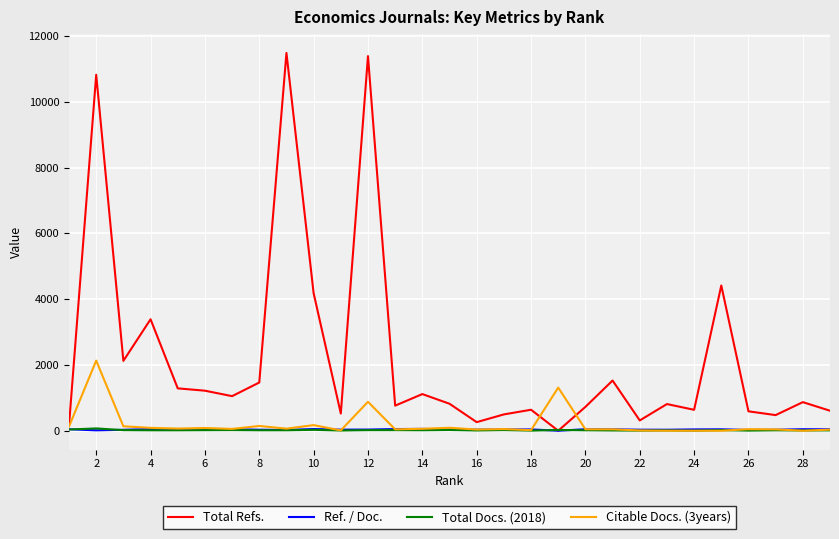

Which series has the largest total across all categories?

Total Refs.